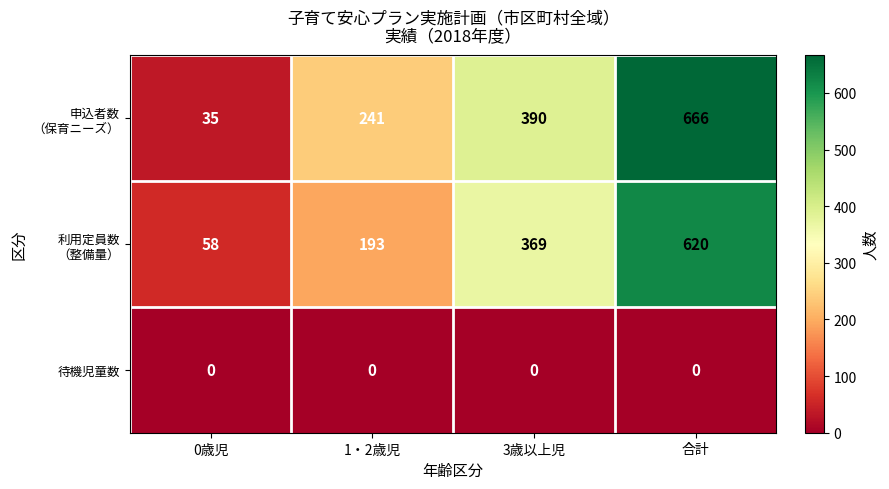

The value of 待機児童数 at 1・2歳児 is 0. True or false?

True